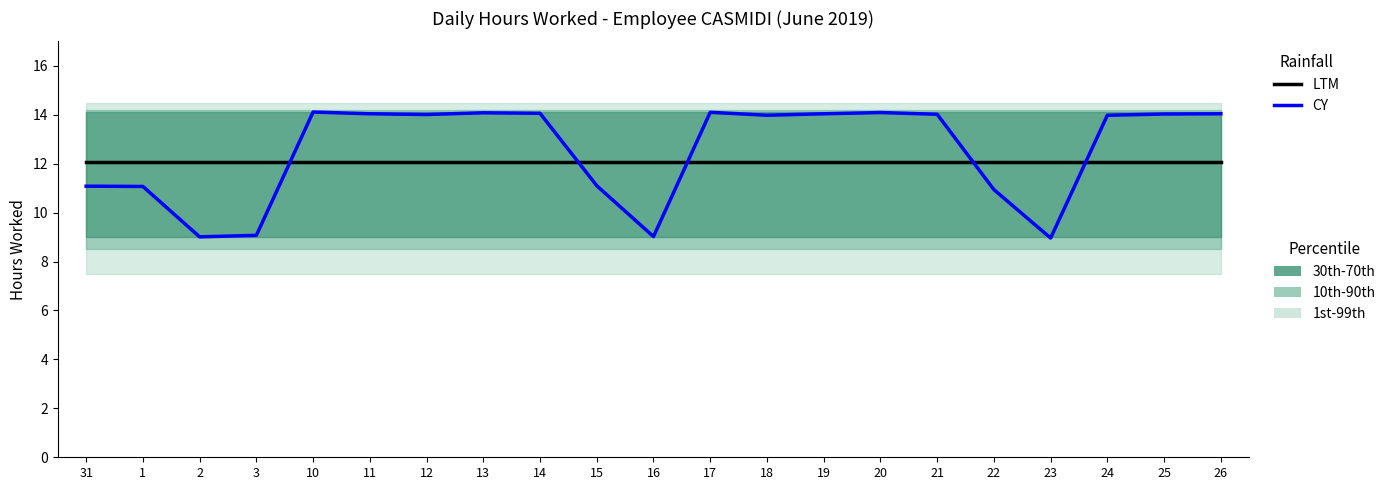

Where is CY nearest to the value 11?

22